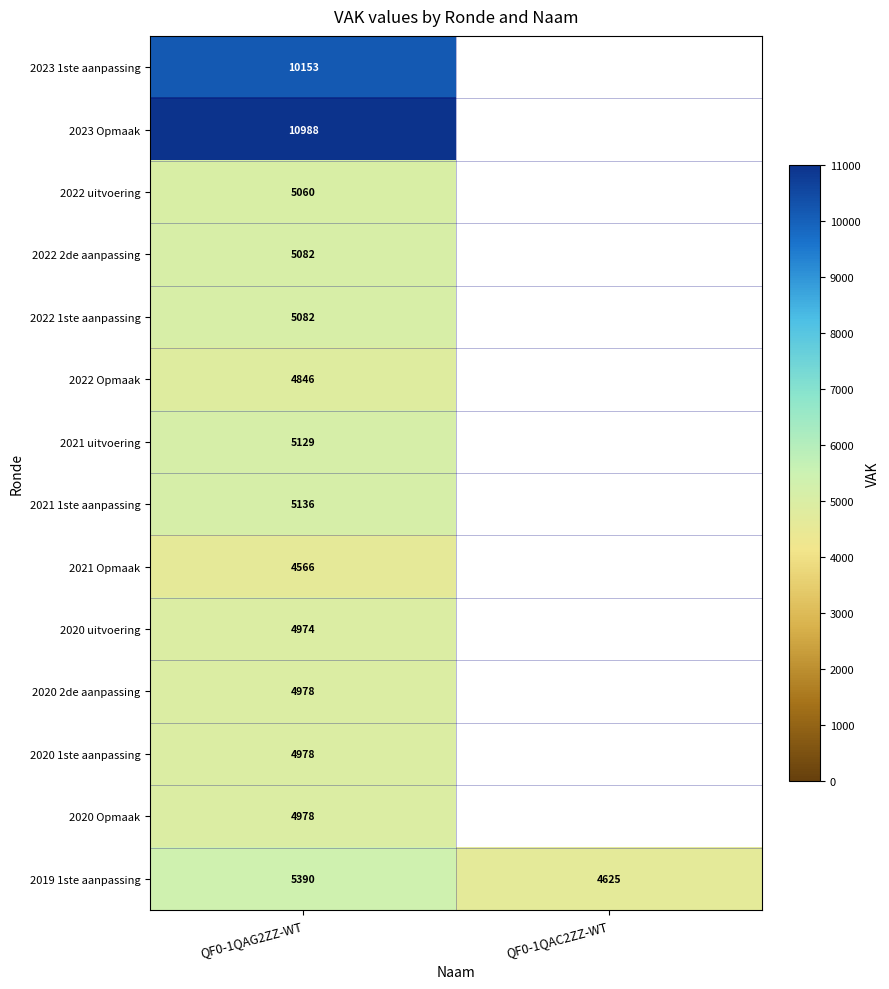

Is the value of 2020 Opmaak at QF0-1QAG2ZZ-WT greater than the value of 2020 uitvoering at QF0-1QAG2ZZ-WT?

Yes